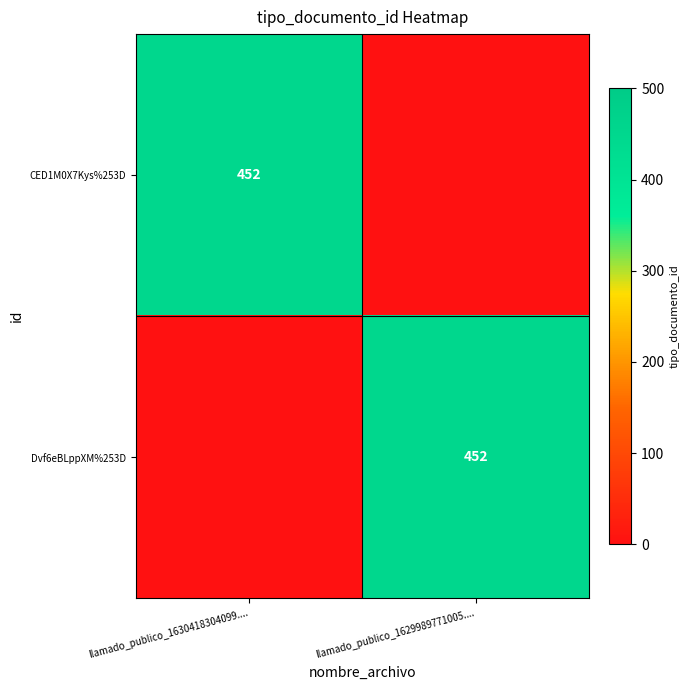

What is the difference between the highest and lowest values at llamado_publico_1629989771005....?

452